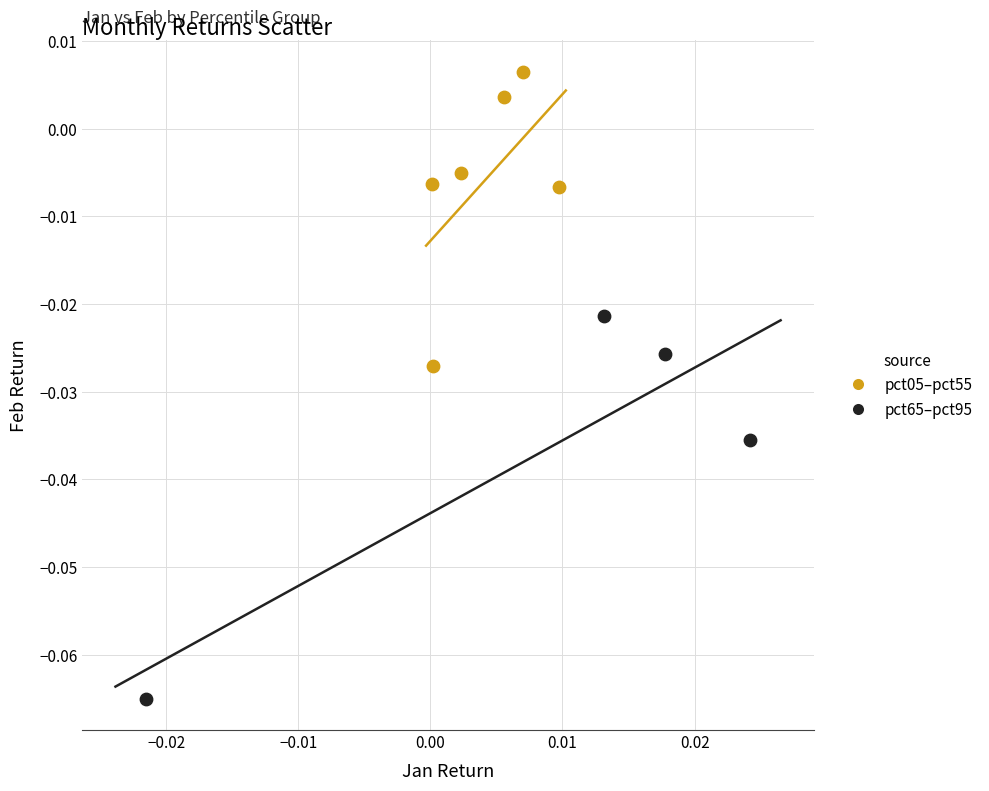

Which series has the widest spread of Y values?

pct65–pct95